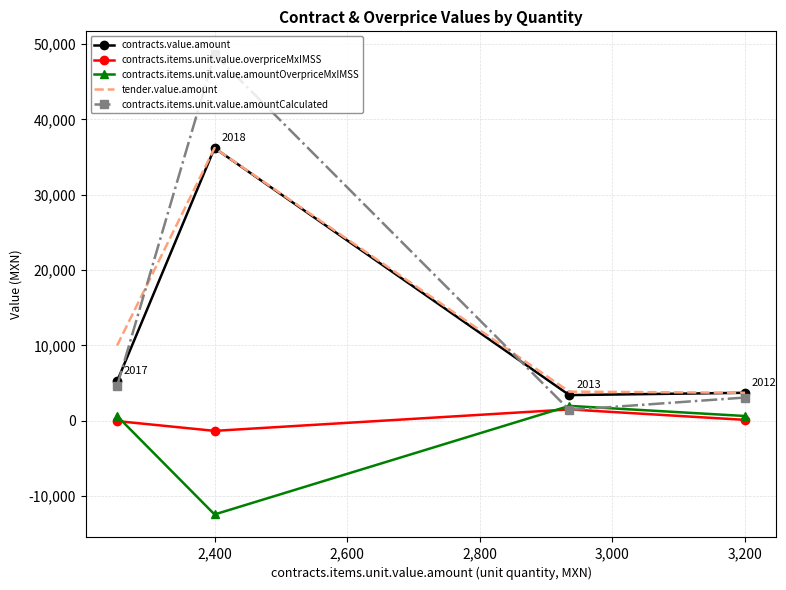

True or false: contracts.items.unit.value.amountCalculated has more than 1 points higher than both neighbors.

False